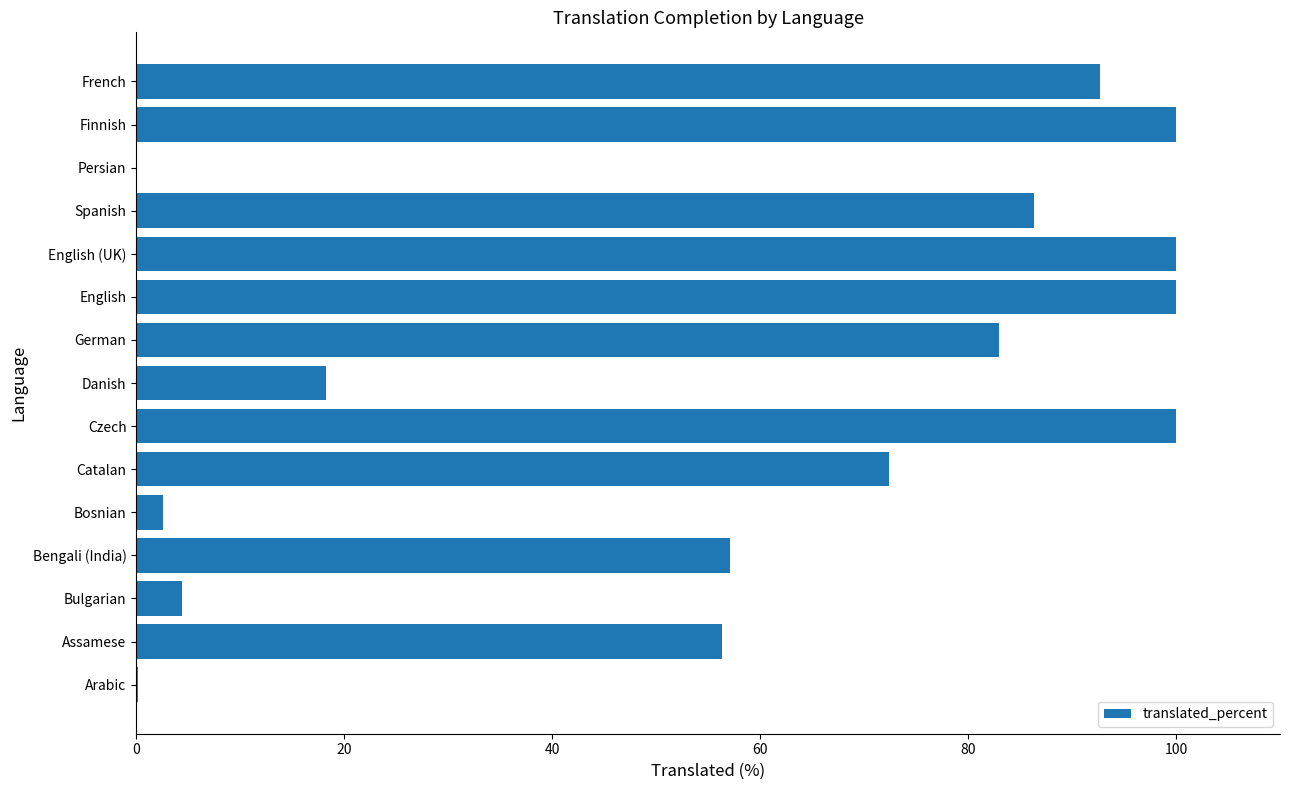

The value at English (UK) is 100.0. True or false?

True